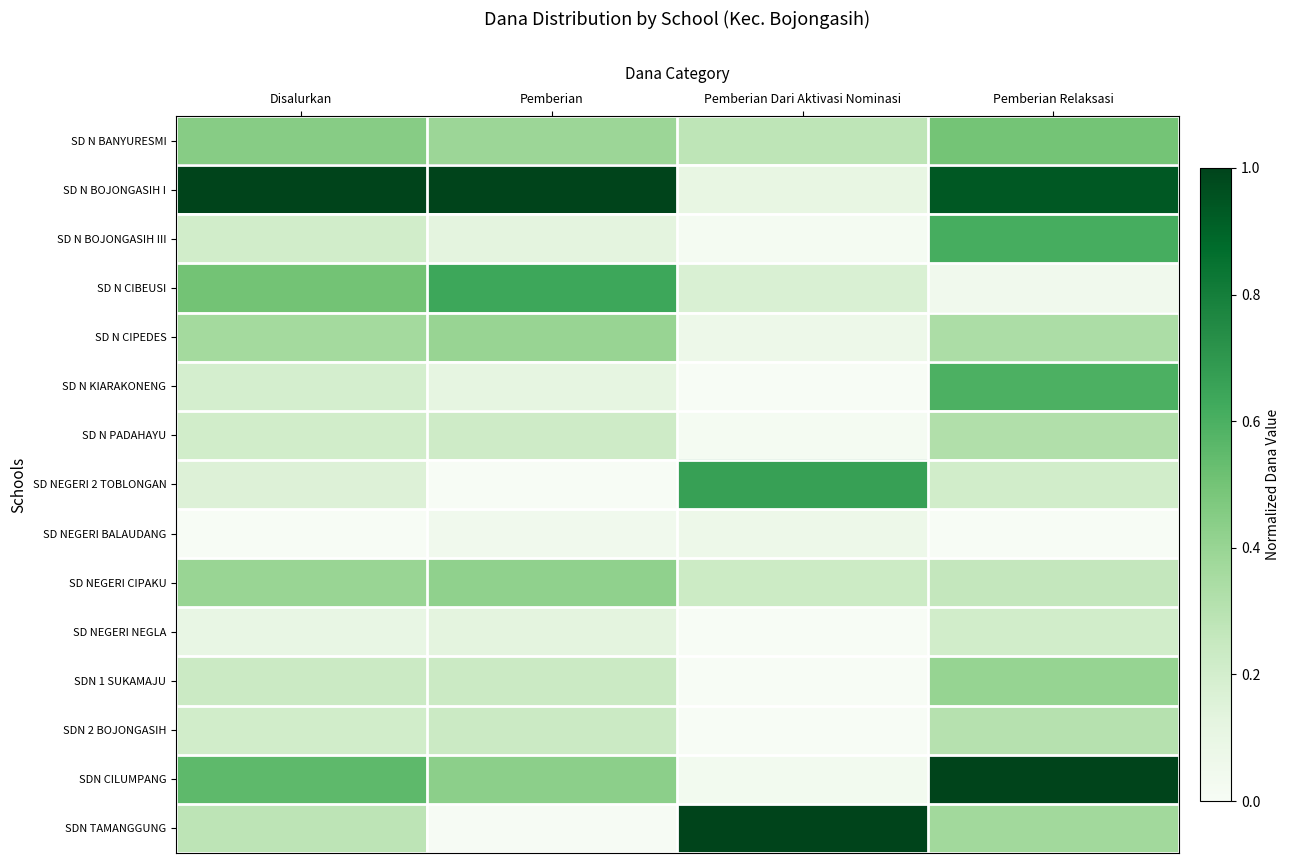

Reading left to right, what are all the values shown in this chart?

SD N BANYURESMI: Disalurkan=0.4	Pemberian=0.4	Pemberian Dari Aktivasi Nominasi=0.3	Pemberian Relaksasi=0.5
SD N BOJONGASIH I: Disalurkan=1.0	Pemberian=1.0	Pemberian Dari Aktivasi Nominasi=0.1	Pemberian Relaksasi=0.9
SD N BOJONGASIH III: Disalurkan=0.2	Pemberian=0.1	Pemberian Dari Aktivasi Nominasi=0.0	Pemberian Relaksasi=0.6
SD N CIBEUSI: Disalurkan=0.5	Pemberian=0.6	Pemberian Dari Aktivasi Nominasi=0.2	Pemberian Relaksasi=0.0
SD N CIPEDES: Disalurkan=0.4	Pemberian=0.4	Pemberian Dari Aktivasi Nominasi=0.1	Pemberian Relaksasi=0.3
SD N KIARAKONENG: Disalurkan=0.2	Pemberian=0.1	Pemberian Dari Aktivasi Nominasi=0.0	Pemberian Relaksasi=0.6
SD N PADAHAYU: Disalurkan=0.2	Pemberian=0.2	Pemberian Dari Aktivasi Nominasi=0.0	Pemberian Relaksasi=0.3
SD NEGERI 2 TOBLONGAN: Disalurkan=0.2	Pemberian=0.0	Pemberian Dari Aktivasi Nominasi=0.7	Pemberian Relaksasi=0.2
SD NEGERI BALAUDANG: Disalurkan=0.0	Pemberian=0.0	Pemberian Dari Aktivasi Nominasi=0.1	Pemberian Relaksasi=0.0
SD NEGERI CIPAKU: Disalurkan=0.4	Pemberian=0.4	Pemberian Dari Aktivasi Nominasi=0.2	Pemberian Relaksasi=0.3
SD NEGERI NEGLA: Disalurkan=0.1	Pemberian=0.1	Pemberian Dari Aktivasi Nominasi=0.0	Pemberian Relaksasi=0.2
SDN 1 SUKAMAJU: Disalurkan=0.2	Pemberian=0.2	Pemberian Dari Aktivasi Nominasi=0.0	Pemberian Relaksasi=0.4
SDN 2 BOJONGASIH: Disalurkan=0.2	Pemberian=0.2	Pemberian Dari Aktivasi Nominasi=0.0	Pemberian Relaksasi=0.3
SDN CILUMPANG: Disalurkan=0.6	Pemberian=0.4	Pemberian Dari Aktivasi Nominasi=0.0	Pemberian Relaksasi=1.0
SDN TAMANGGUNG: Disalurkan=0.3	Pemberian=0.0	Pemberian Dari Aktivasi Nominasi=1.0	Pemberian Relaksasi=0.4